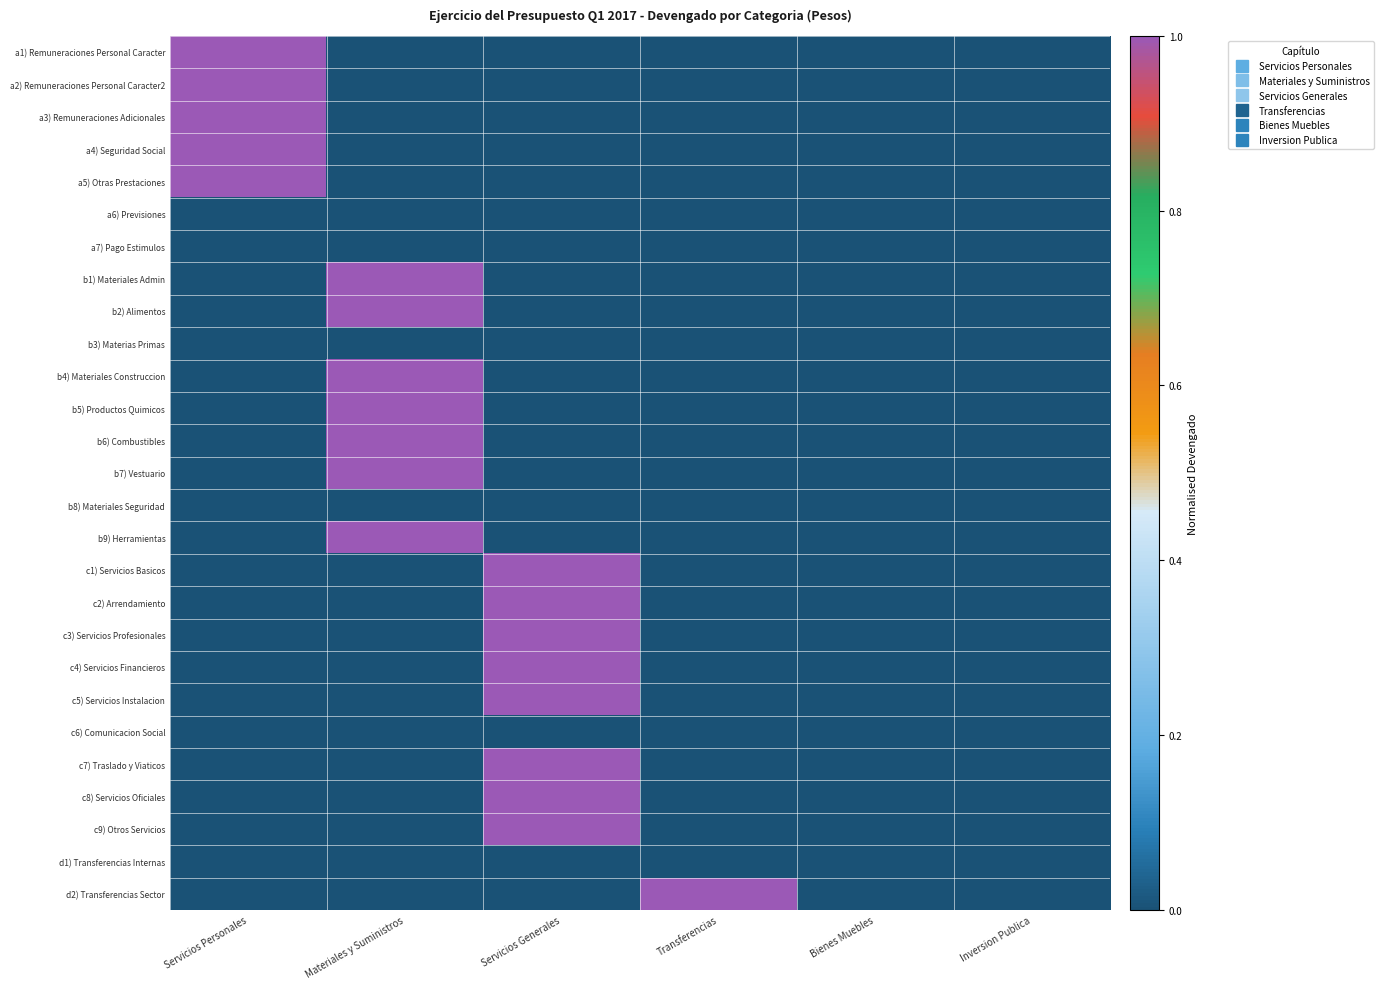

Reading right to left, extract all data points from this chart.

a1) Remuneraciones Personal Caracter: Inversion Publica=0	Bienes Muebles=0	Transferencias=0	Servicios Generales=0	Materiales y Suministros=0	Servicios Personales=1
a2) Remuneraciones Personal Caracter2: Inversion Publica=0	Bienes Muebles=0	Transferencias=0	Servicios Generales=0	Materiales y Suministros=0	Servicios Personales=1
a3) Remuneraciones Adicionales: Inversion Publica=0	Bienes Muebles=0	Transferencias=0	Servicios Generales=0	Materiales y Suministros=0	Servicios Personales=1
a4) Seguridad Social: Inversion Publica=0	Bienes Muebles=0	Transferencias=0	Servicios Generales=0	Materiales y Suministros=0	Servicios Personales=1
a5) Otras Prestaciones: Inversion Publica=0	Bienes Muebles=0	Transferencias=0	Servicios Generales=0	Materiales y Suministros=0	Servicios Personales=1
a6) Previsiones: Inversion Publica=0	Bienes Muebles=0	Transferencias=0	Servicios Generales=0	Materiales y Suministros=0	Servicios Personales=0
a7) Pago Estimulos: Inversion Publica=0	Bienes Muebles=0	Transferencias=0	Servicios Generales=0	Materiales y Suministros=0	Servicios Personales=0
b1) Materiales Admin: Inversion Publica=0	Bienes Muebles=0	Transferencias=0	Servicios Generales=0	Materiales y Suministros=1	Servicios Personales=0
b2) Alimentos: Inversion Publica=0	Bienes Muebles=0	Transferencias=0	Servicios Generales=0	Materiales y Suministros=1	Servicios Personales=0
b3) Materias Primas: Inversion Publica=0	Bienes Muebles=0	Transferencias=0	Servicios Generales=0	Materiales y Suministros=0	Servicios Personales=0
b4) Materiales Construccion: Inversion Publica=0	Bienes Muebles=0	Transferencias=0	Servicios Generales=0	Materiales y Suministros=1	Servicios Personales=0
b5) Productos Quimicos: Inversion Publica=0	Bienes Muebles=0	Transferencias=0	Servicios Generales=0	Materiales y Suministros=1	Servicios Personales=0
b6) Combustibles: Inversion Publica=0	Bienes Muebles=0	Transferencias=0	Servicios Generales=0	Materiales y Suministros=1	Servicios Personales=0
b7) Vestuario: Inversion Publica=0	Bienes Muebles=0	Transferencias=0	Servicios Generales=0	Materiales y Suministros=1	Servicios Personales=0
b8) Materiales Seguridad: Inversion Publica=0	Bienes Muebles=0	Transferencias=0	Servicios Generales=0	Materiales y Suministros=0	Servicios Personales=0
b9) Herramientas: Inversion Publica=0	Bienes Muebles=0	Transferencias=0	Servicios Generales=0	Materiales y Suministros=1	Servicios Personales=0
c1) Servicios Basicos: Inversion Publica=0	Bienes Muebles=0	Transferencias=0	Servicios Generales=1	Materiales y Suministros=0	Servicios Personales=0
c2) Arrendamiento: Inversion Publica=0	Bienes Muebles=0	Transferencias=0	Servicios Generales=1	Materiales y Suministros=0	Servicios Personales=0
c3) Servicios Profesionales: Inversion Publica=0	Bienes Muebles=0	Transferencias=0	Servicios Generales=1	Materiales y Suministros=0	Servicios Personales=0
c4) Servicios Financieros: Inversion Publica=0	Bienes Muebles=0	Transferencias=0	Servicios Generales=1	Materiales y Suministros=0	Servicios Personales=0
c5) Servicios Instalacion: Inversion Publica=0	Bienes Muebles=0	Transferencias=0	Servicios Generales=1	Materiales y Suministros=0	Servicios Personales=0
c6) Comunicacion Social: Inversion Publica=0	Bienes Muebles=0	Transferencias=0	Servicios Generales=0	Materiales y Suministros=0	Servicios Personales=0
c7) Traslado y Viaticos: Inversion Publica=0	Bienes Muebles=0	Transferencias=0	Servicios Generales=1	Materiales y Suministros=0	Servicios Personales=0
c8) Servicios Oficiales: Inversion Publica=0	Bienes Muebles=0	Transferencias=0	Servicios Generales=1	Materiales y Suministros=0	Servicios Personales=0
c9) Otros Servicios: Inversion Publica=0	Bienes Muebles=0	Transferencias=0	Servicios Generales=1	Materiales y Suministros=0	Servicios Personales=0
d1) Transferencias Internas: Inversion Publica=0	Bienes Muebles=0	Transferencias=0	Servicios Generales=0	Materiales y Suministros=0	Servicios Personales=0
d2) Transferencias Sector: Inversion Publica=0	Bienes Muebles=0	Transferencias=1	Servicios Generales=0	Materiales y Suministros=0	Servicios Personales=0